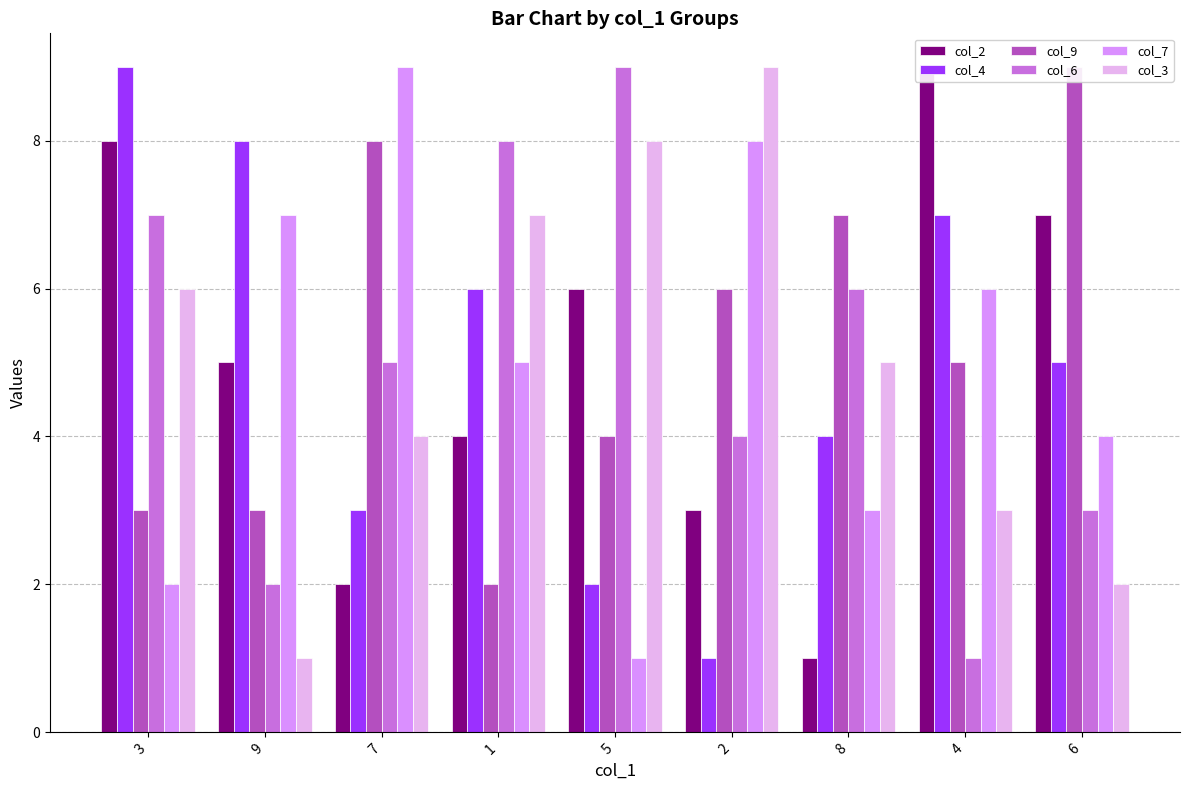

What is the label of the 1st bar from the right?

6